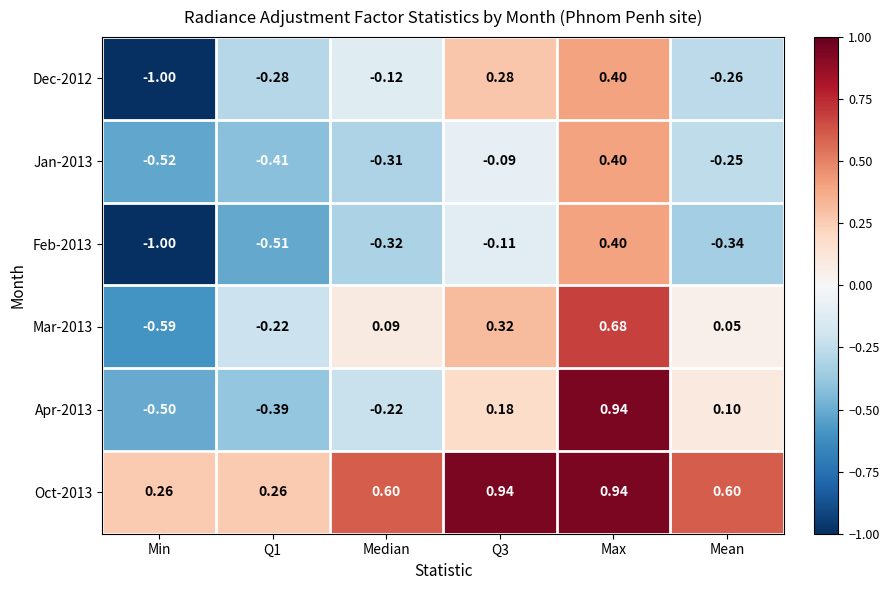

At which category does the chart reach its minimum across all series?

Min